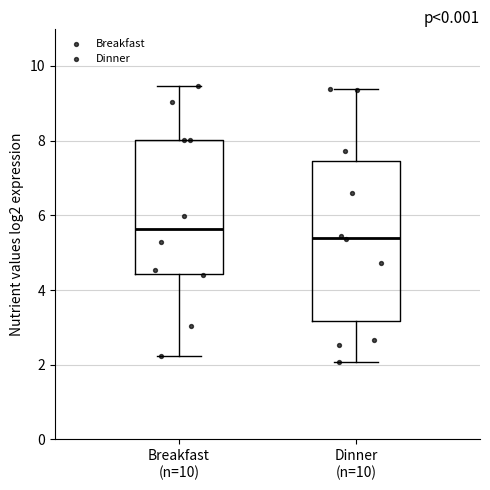

Reading left to right, read every box against the y-axis: the position of its median line, the range the box covers, and the ends of its whiskers. The values are not printed on the chart, so give them approximately, as read against the axis.

Breakfast (n=10): median 5.6, box 4.4 to 8.0, whiskers 2.2 to 9.4
Dinner (n=10): median 5.4, box 3.2 to 7.4, whiskers 2.0 to 9.4